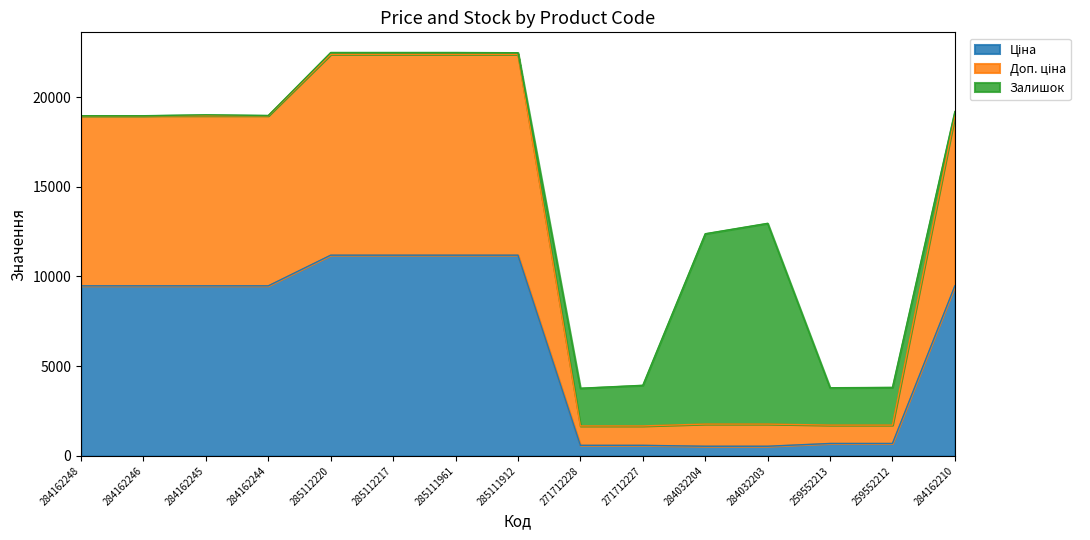

Does the chart display data point markers on the line(s)?

No